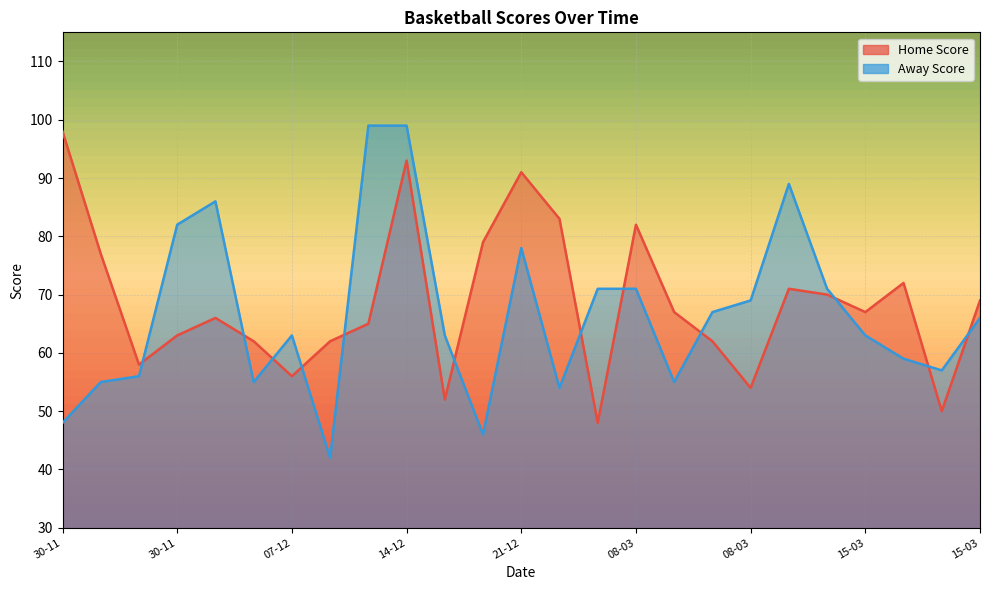

How many values in the Away Score series are below 63?

10